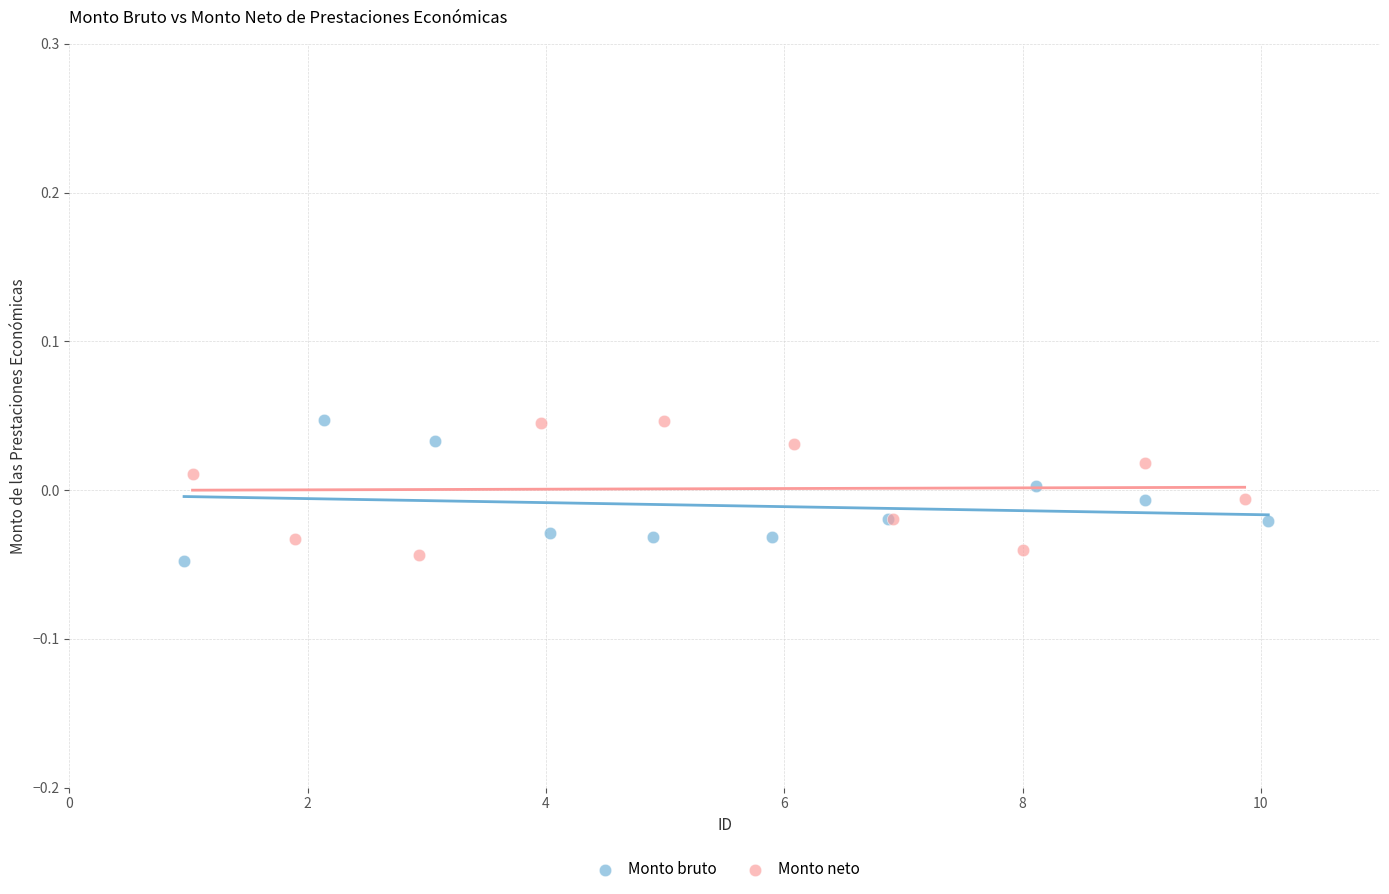

What are all the series names shown in the legend?

Monto bruto, Monto neto